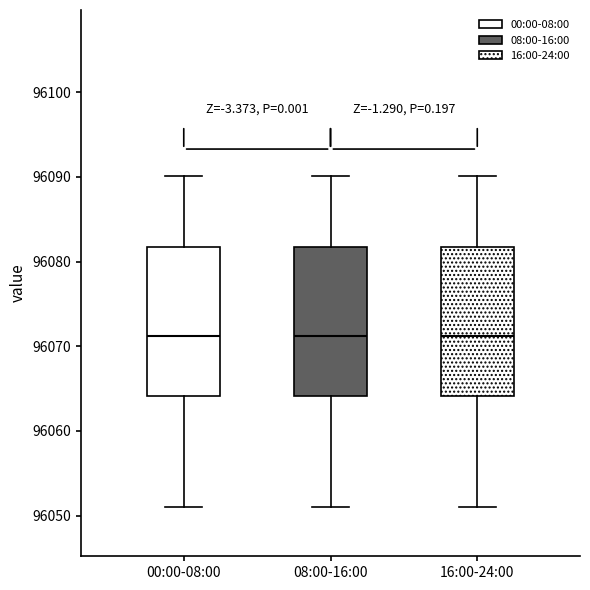

Reading left to right, transcribe this box plot: for each box, give where its median line is, the range the box spans, and where its two whiskers end, as read against the y-axis. The values are not printed on the chart, so give them approximately, as read against the axis.

00:00-08:00: median 96071, box 96064 to 96082, whiskers 96051 to 96090
08:00-16:00: median 96071, box 96064 to 96082, whiskers 96051 to 96090
16:00-24:00: median 96071, box 96064 to 96082, whiskers 96051 to 96090